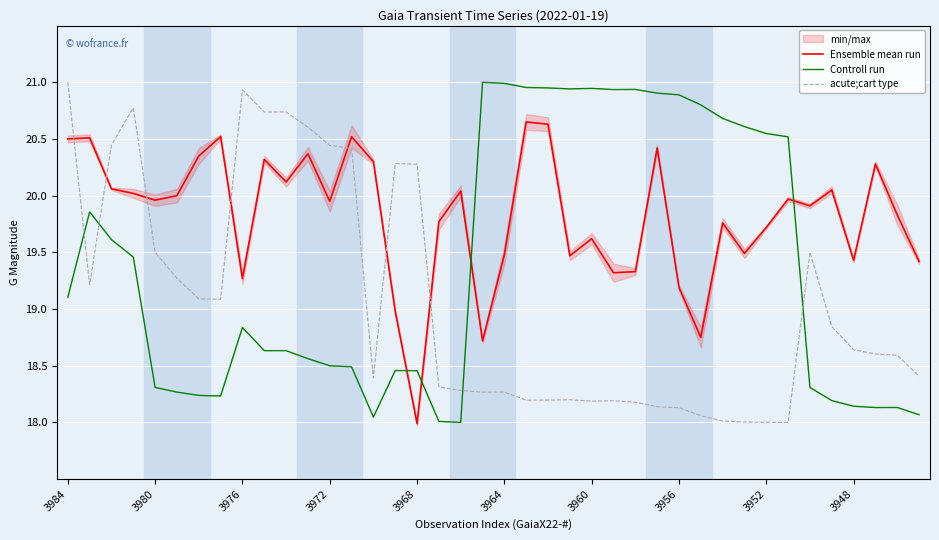

What is the value of the Ensemble mean run point at the 33rd from the left?

19.7